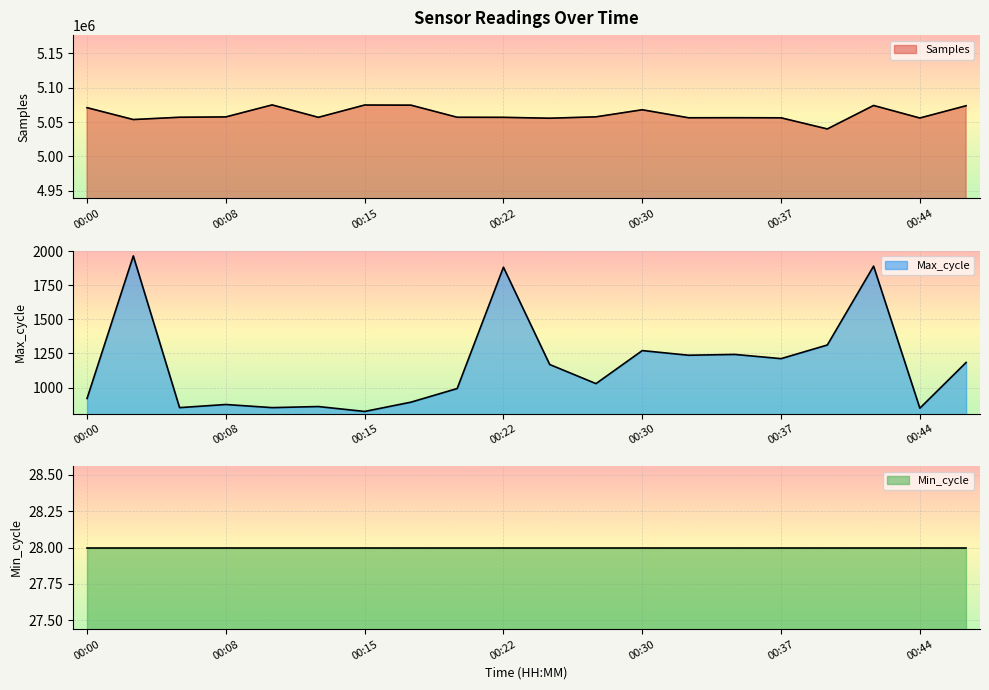

How many categories are shown in the chart?

20